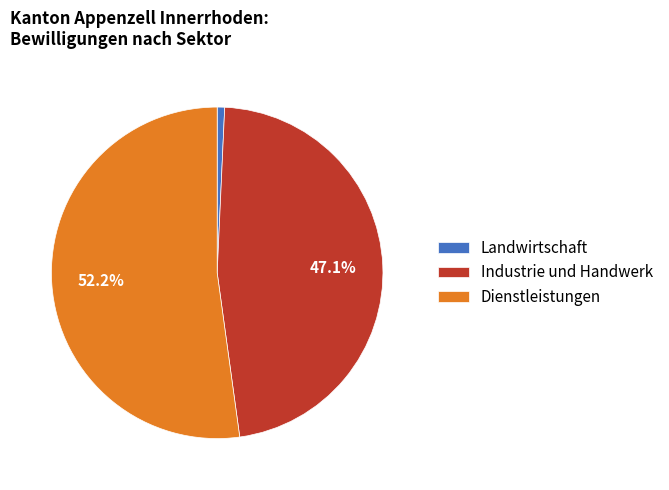

How many segments does this pie chart have?

3